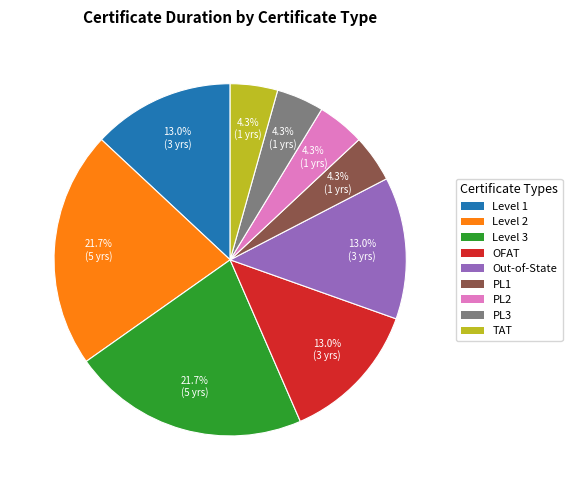

What is the ratio of the value at TAT to the value at Out-of-State?

0.3